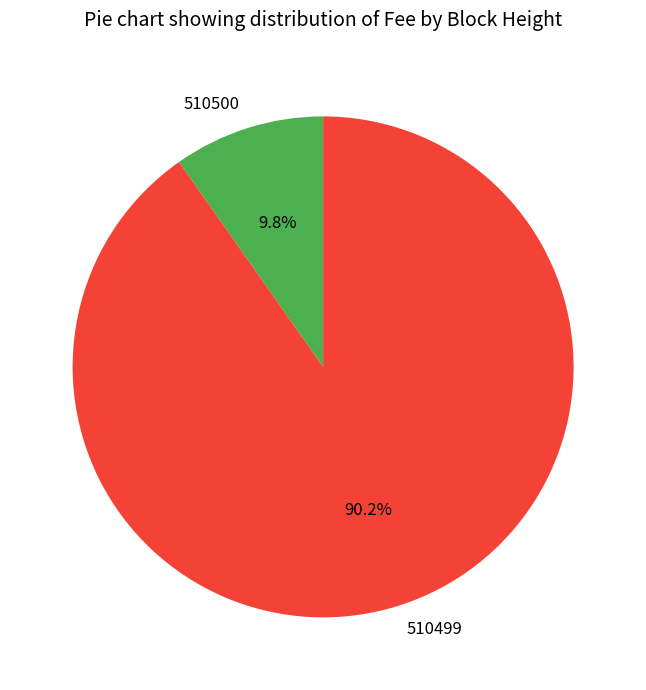

Is it true that 510500 is 1% of the pie?

False